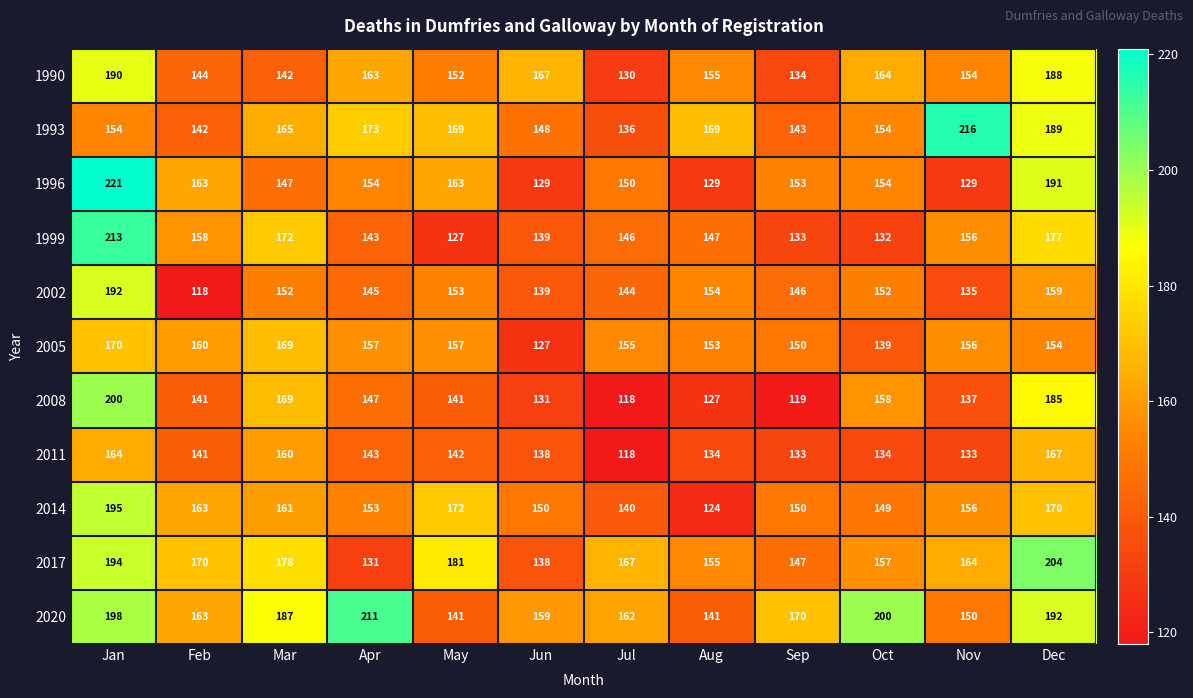

What is the difference between the maximum and minimum values in the 1993 series?

80